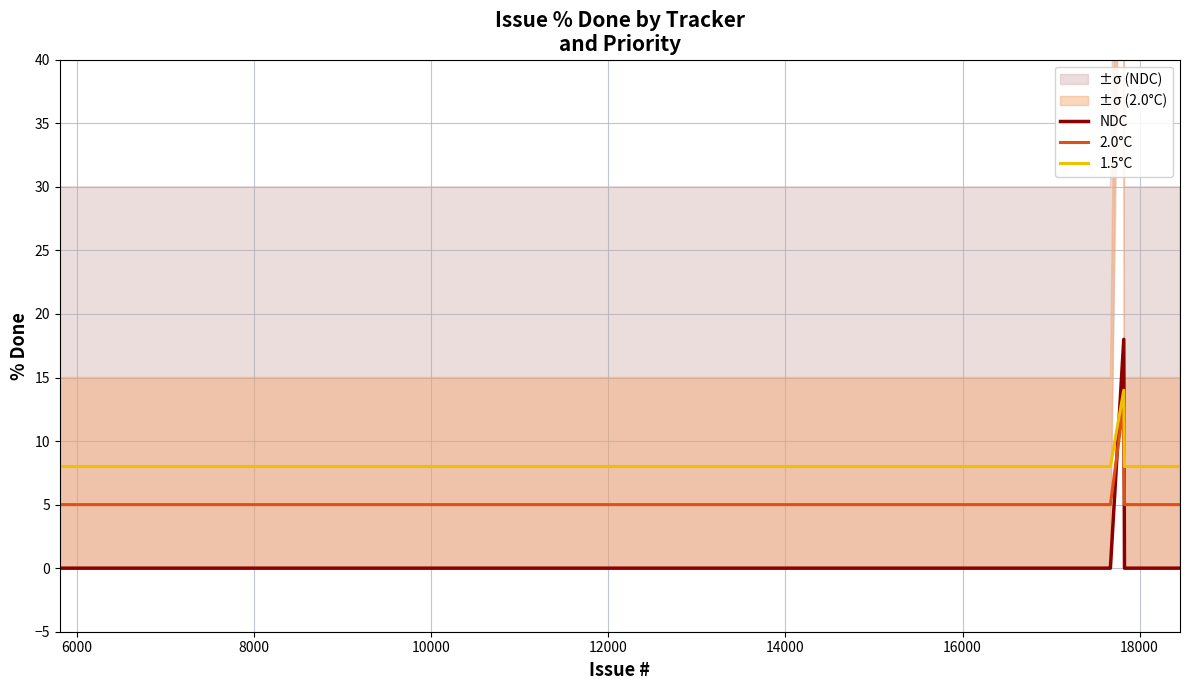

True or false: 1.5°C and 2.0°C cross at least once.

False